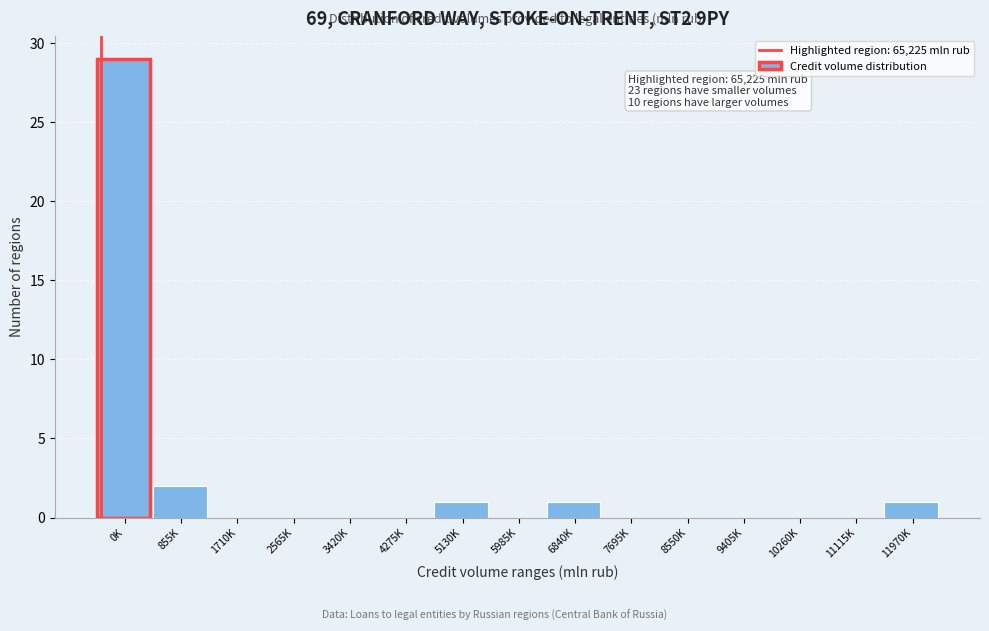

Reading left to right, list all the values displayed in this chart.

0K=29	855K=2	1710K=0	2565K=0	3420K=0	4275K=0	5130K=1	5985K=0	6840K=1	7695K=0	8550K=0	9405K=0	10260K=0	11115K=0	11970K=1